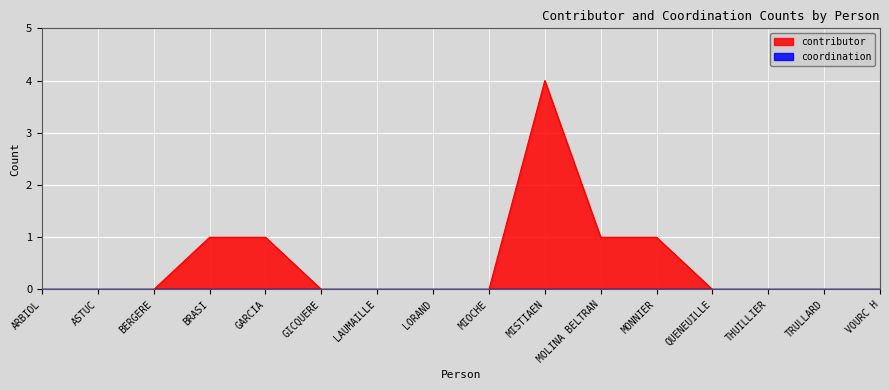

What is the sum of all values?

8